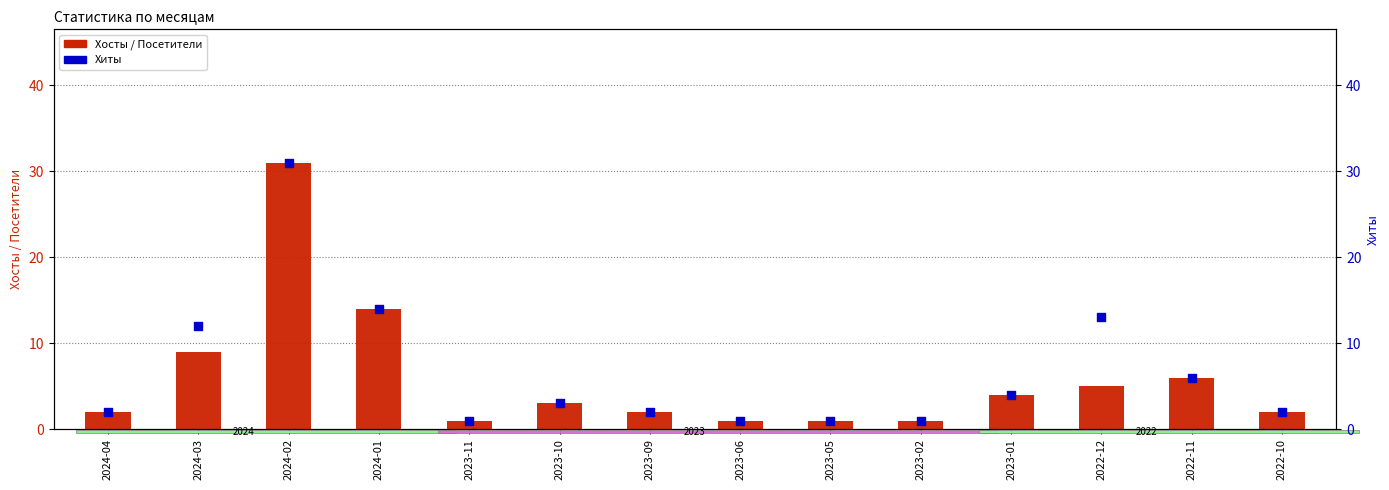

Which series has the widest spread of Y values?

Хосты